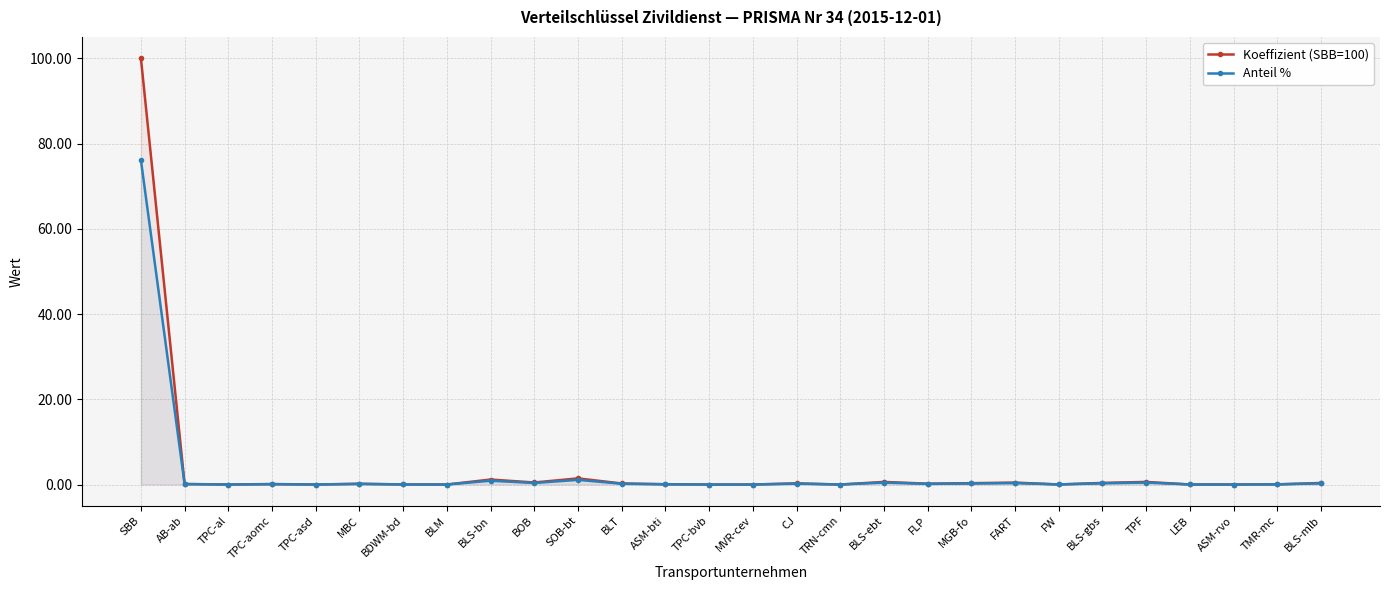

Which category has the lowest value across all series?

TPC-al